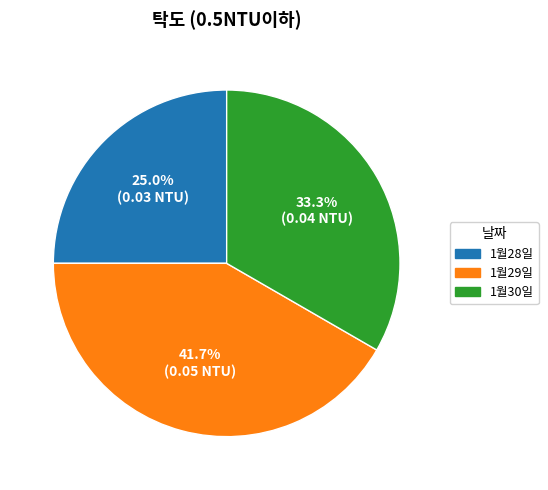

What is the smallest slice in the pie chart?

1월28일